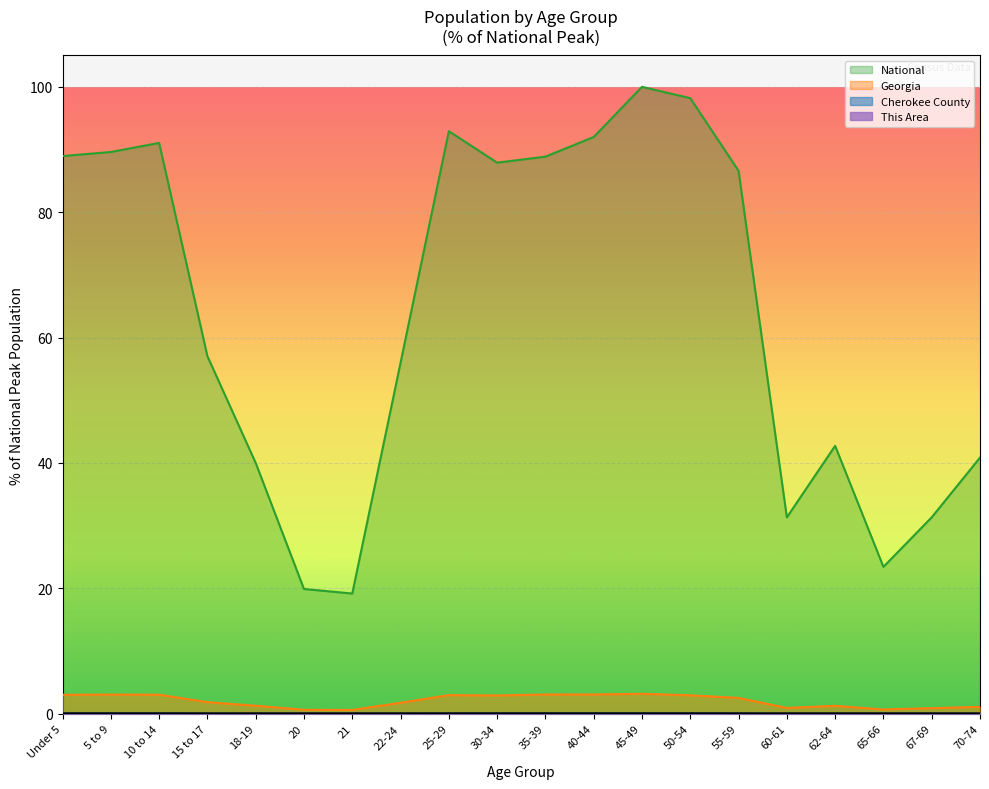

At which category is the sum across all series the highest?

45-49